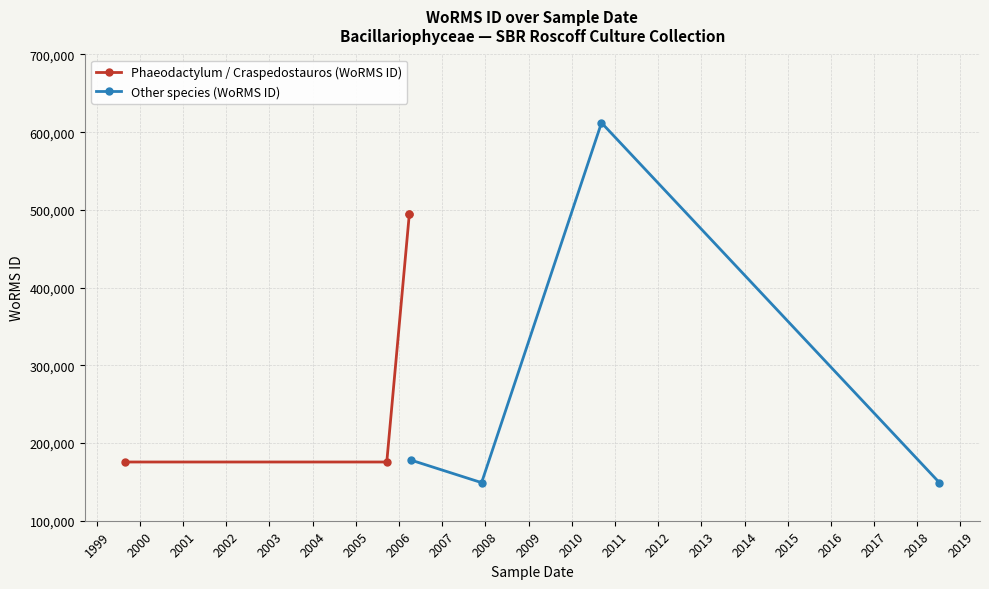

How many interior local peaks does the Other species (WoRMS ID) series have?

1